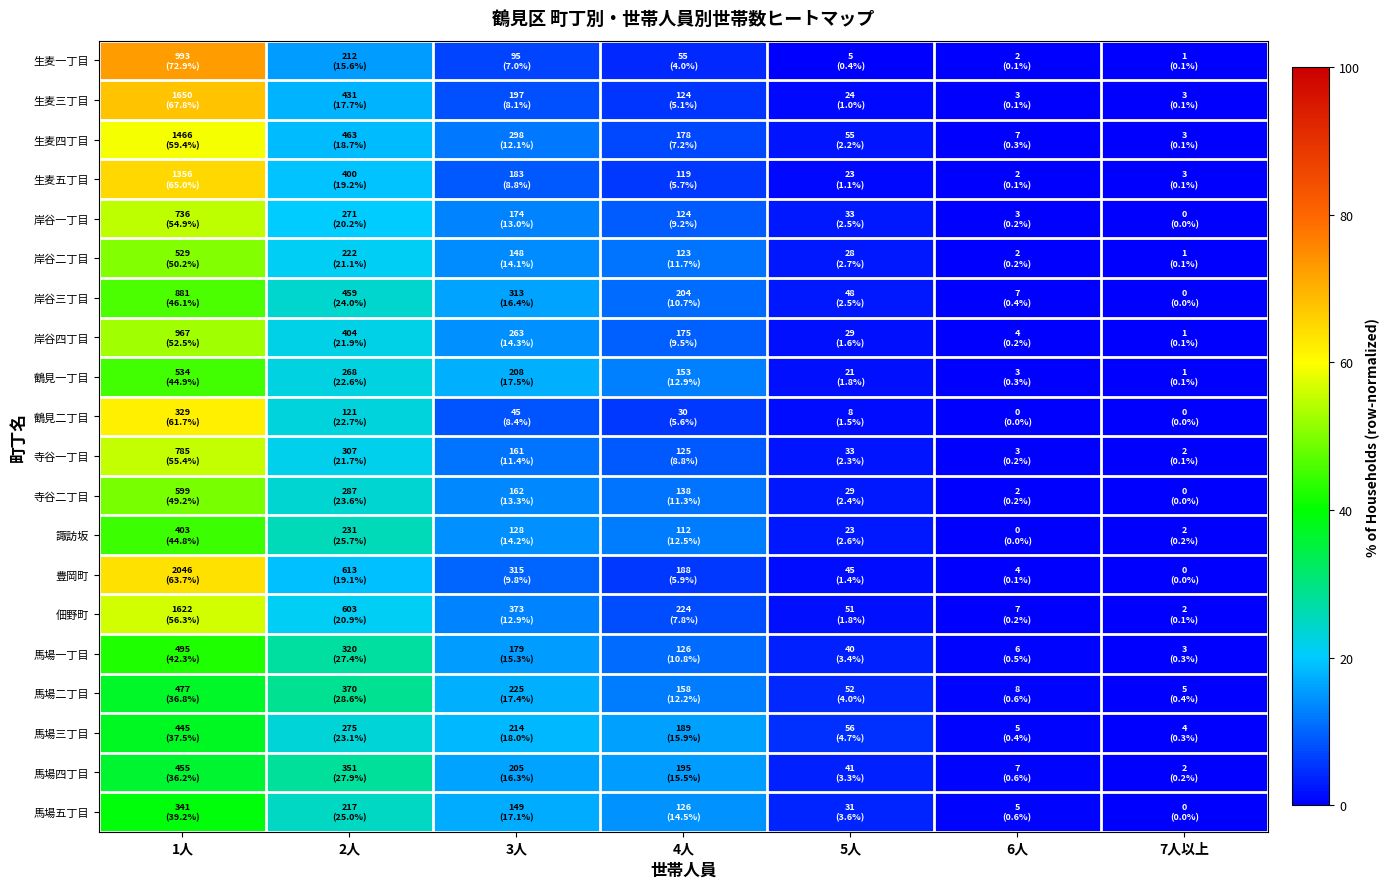

At how many categories does at least one series exceed 55?

1